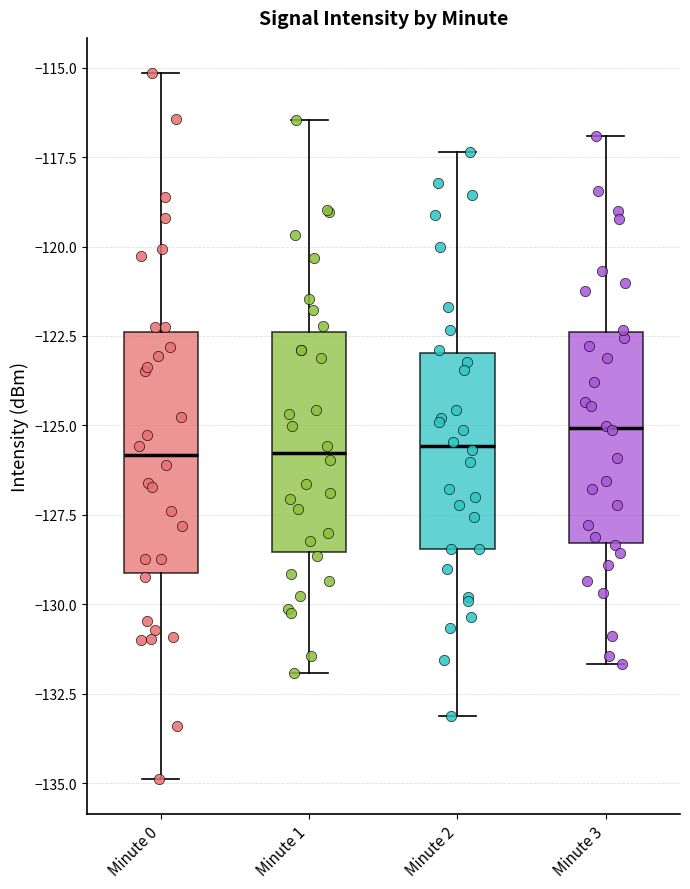

Reading left to right, read every box against the y-axis: the position of its median line, the range the box covers, and the ends of its whiskers. The values are not printed on the chart, so give them approximately, as read against the axis.

Minute 0: median -126.0, box -129.0 to -122.5, whiskers -135.0 to -115.0
Minute 1: median -126.0, box -128.5 to -122.5, whiskers -132.0 to -116.5
Minute 2: median -125.5, box -128.5 to -123.0, whiskers -133.0 to -117.5
Minute 3: median -125.0, box -128.5 to -122.5, whiskers -131.5 to -117.0